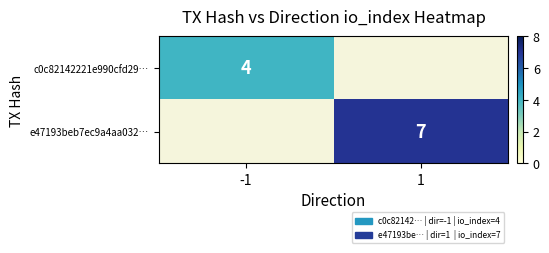

The value of c0c82142221e990cfd29… at -1 is 1. True or false?

False